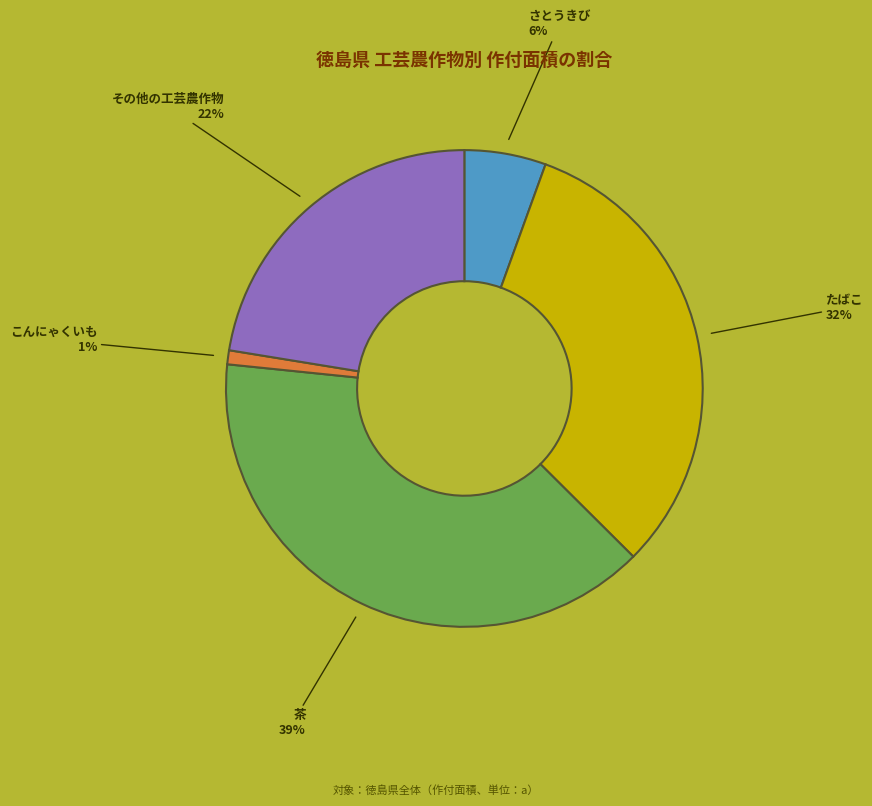

Is その他の工芸農作物 the majority of the pie?

No